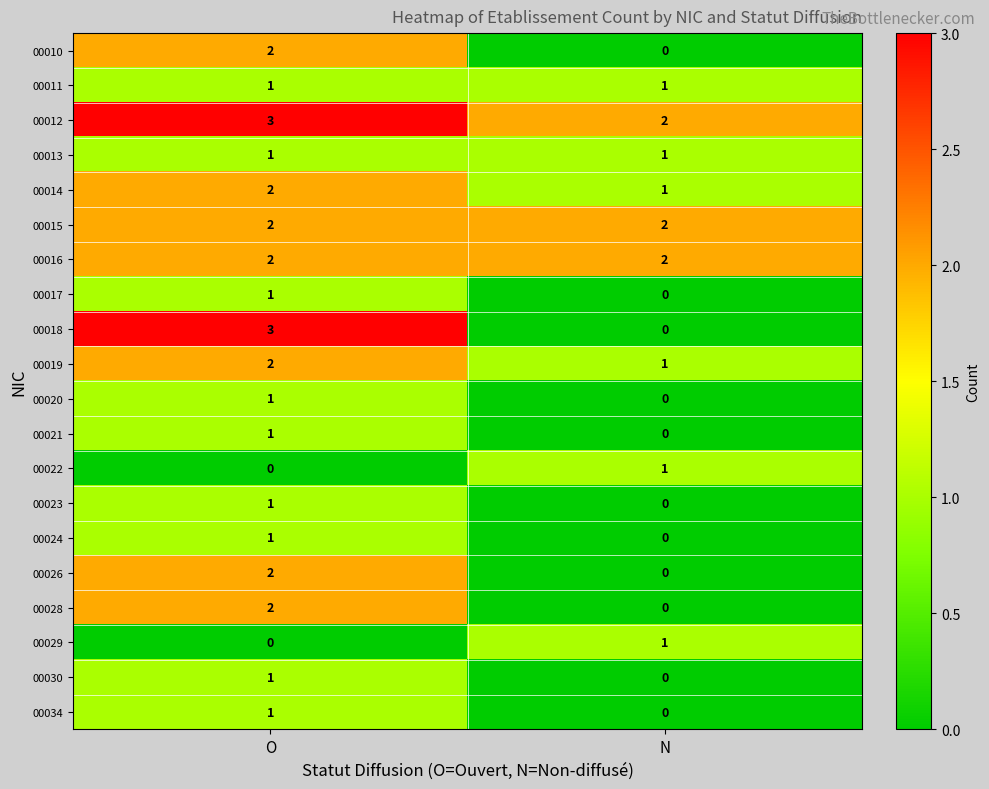

Is the value of 00010 at O greater than the value of 00023 at O?

Yes